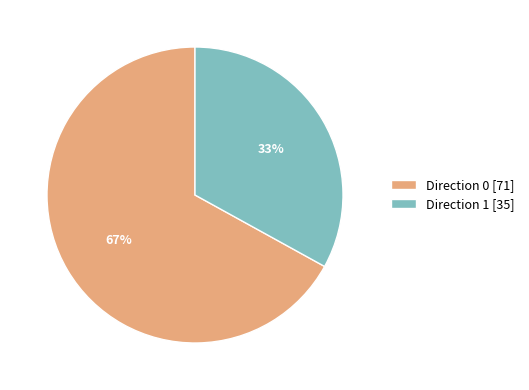

To the nearest percent, what is the difference between the largest and smallest slice percentages?

34%